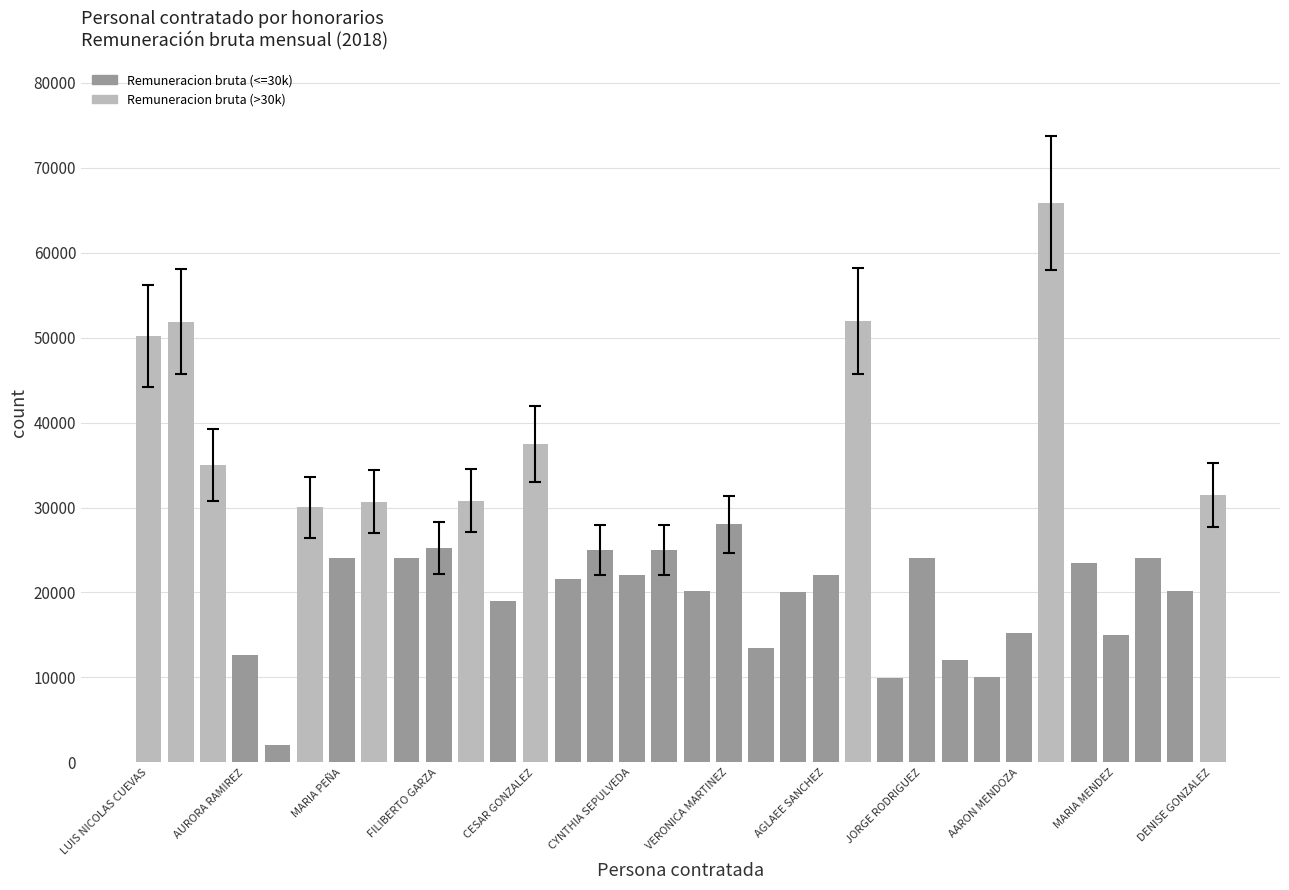

What is the difference between the maximum and minimum values?

63768.6